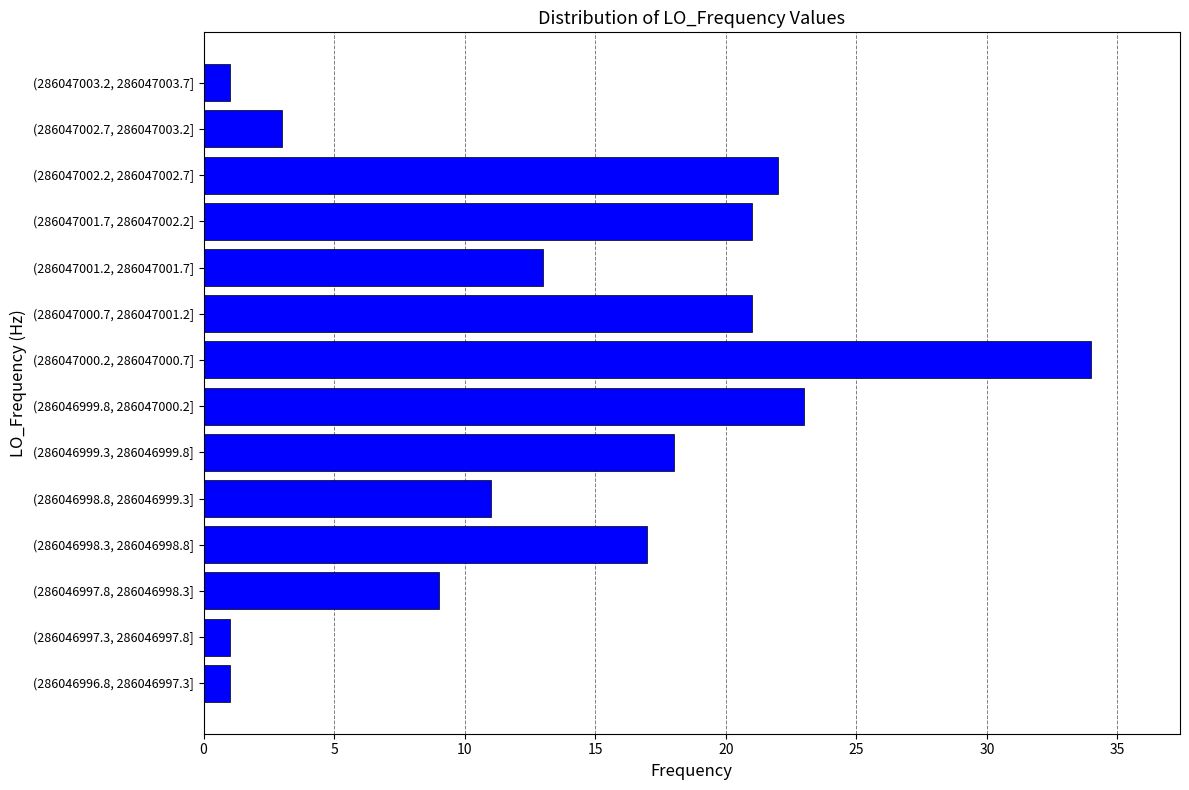

Reading bottom to top, extract all data points from this chart.

1	1	9	17	11	18	23	34	21	13	21	22	3	1